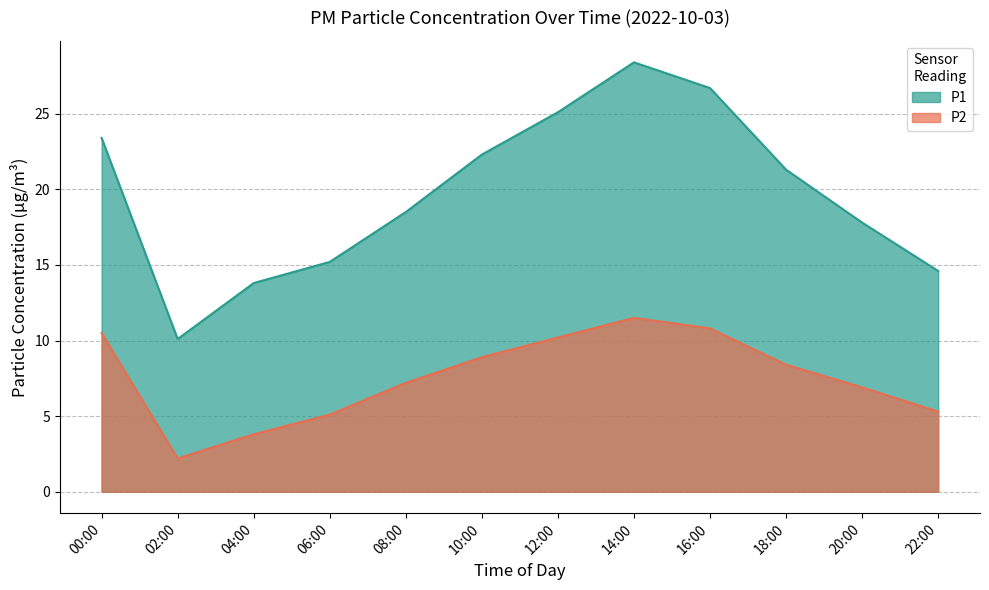

Is it true that P1 equals 11.6 at 08:00?

False